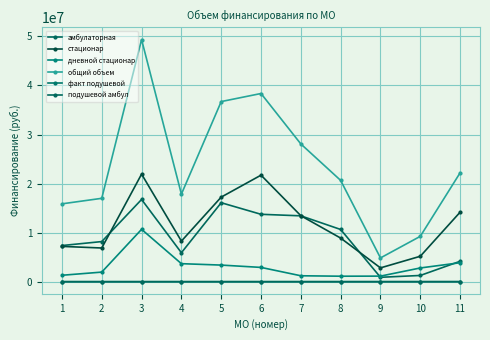

Count the number of data series in this chart.

6